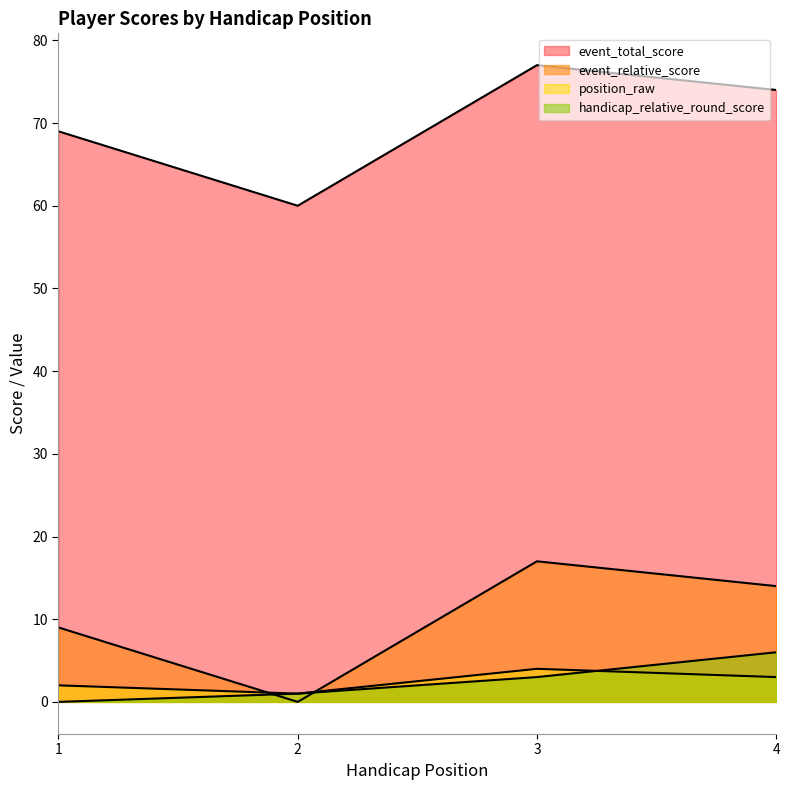

Count the event_total_score values in the range 69 to 77.

3